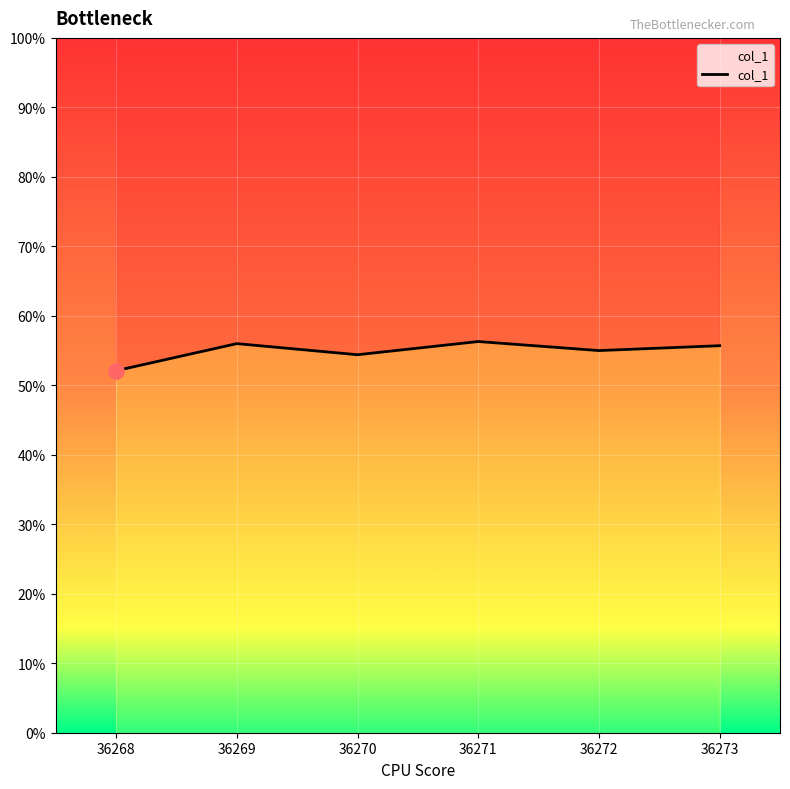

Which has a higher value, 36268 or 36269?

36269